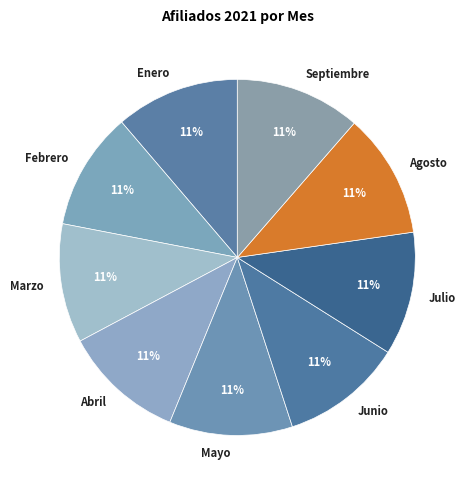

To the nearest percent, what portion does Enero represent?

11%